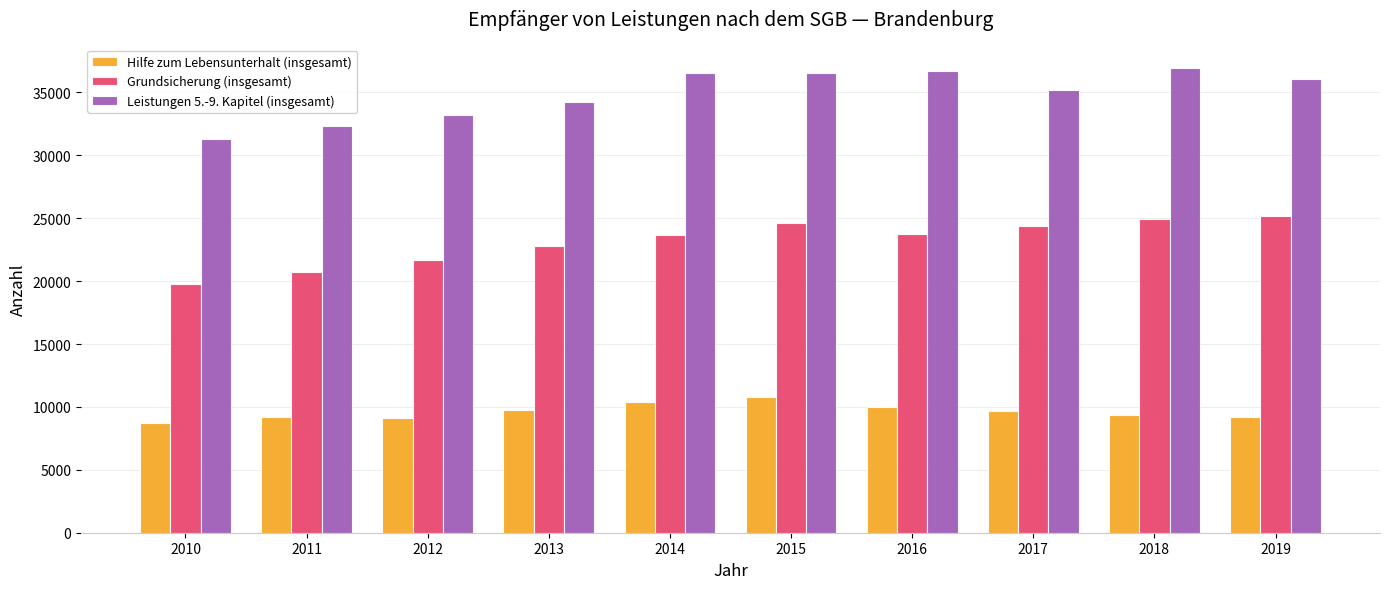

The Hilfe zum Lebensunterhalt (insgesamt) series shows 10387 at 2014. True or false?

True